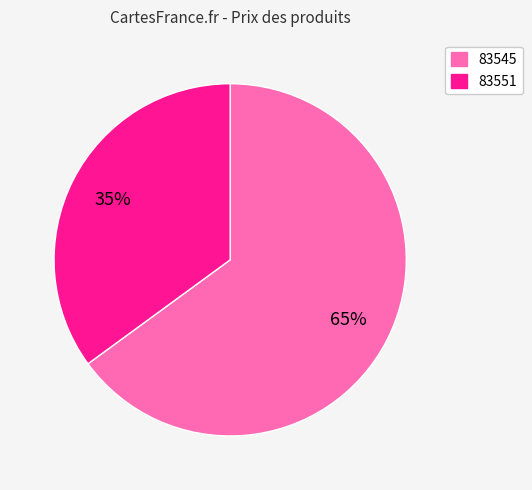

The 83551 slice represents 35% of the pie. True or false?

True